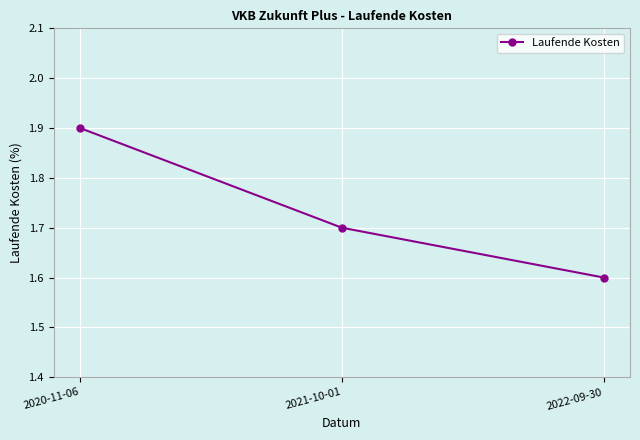

What is the smallest value displayed?

1.6